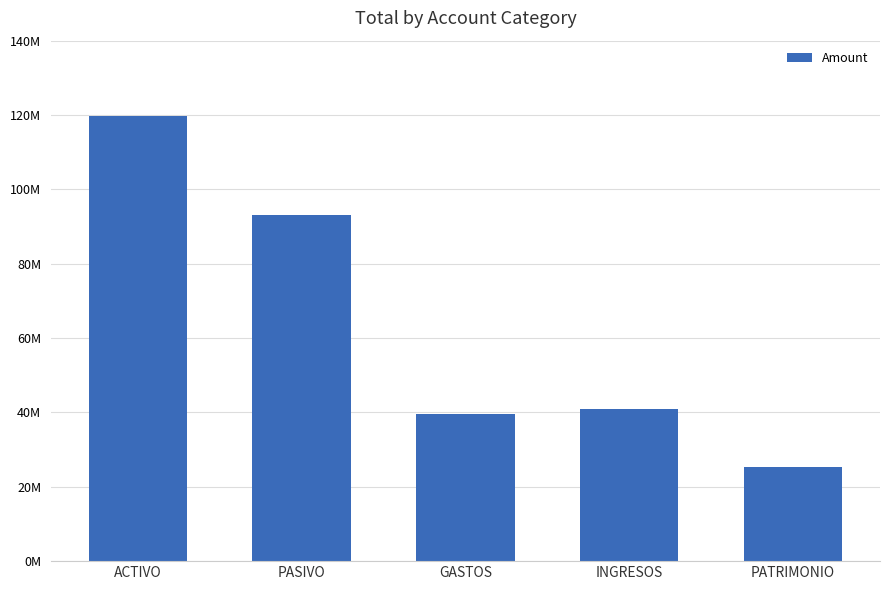

Reading right to left, list all the values displayed in this chart.

25380922.2	40975233.6	39598552.5	92972301.2	119729904.5